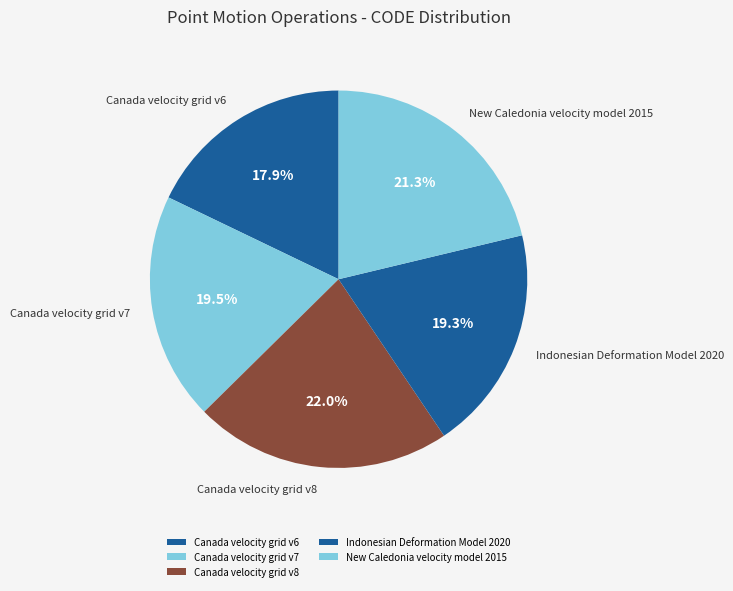

True or false: Canada velocity grid v7 accounts for 8% of the total.

False